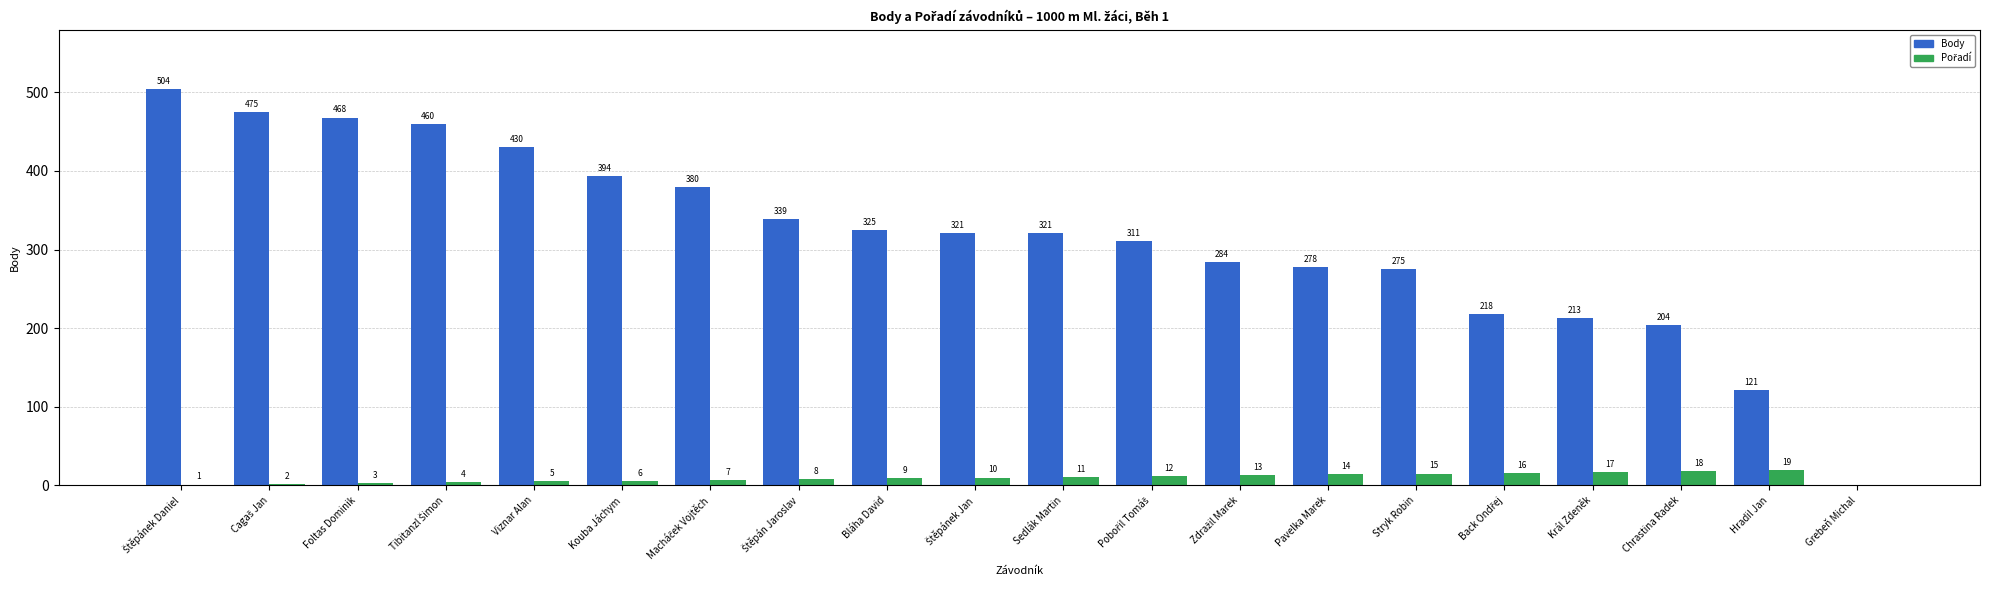

What is the greatest value displayed?

504